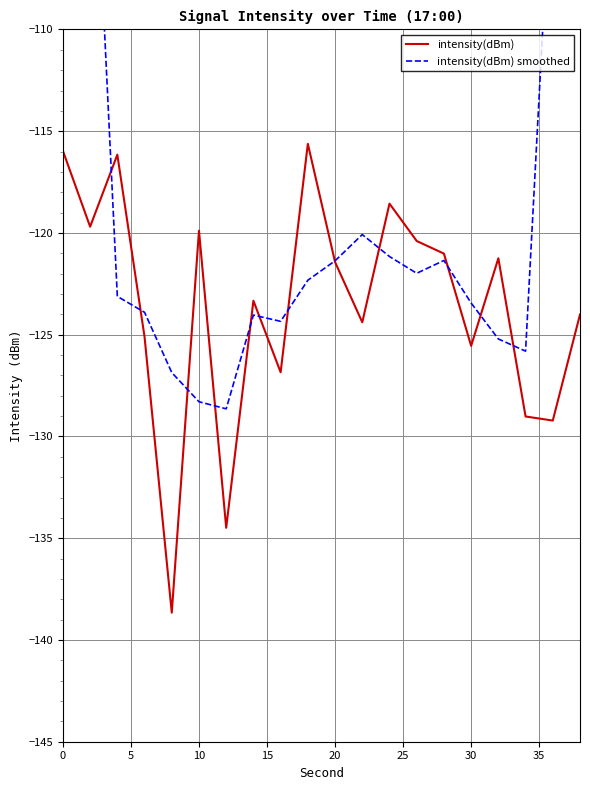

Is this an area chart (filled region under the line)?

No